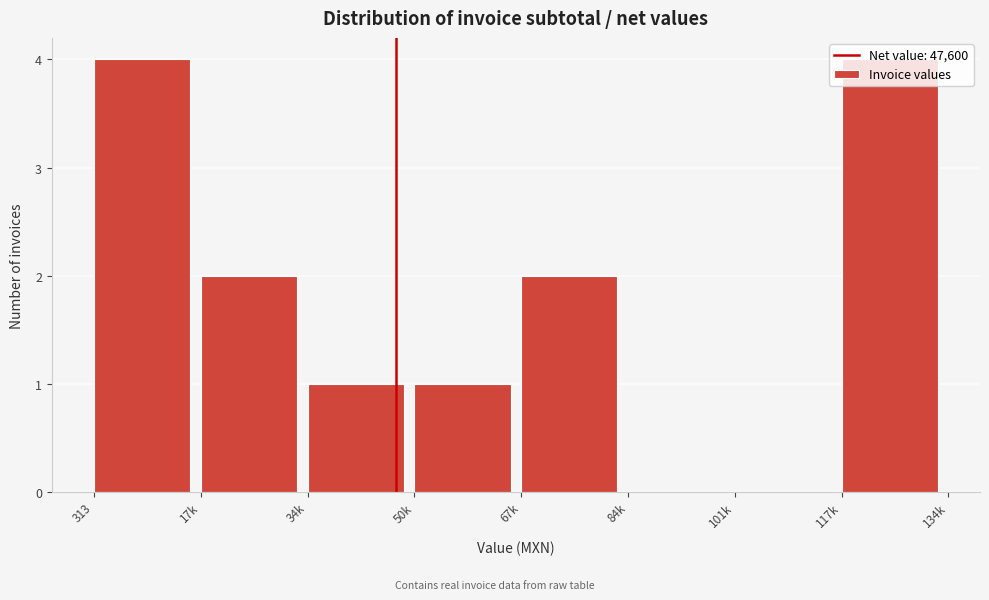

Is it true that the value at 313 is 4?

True